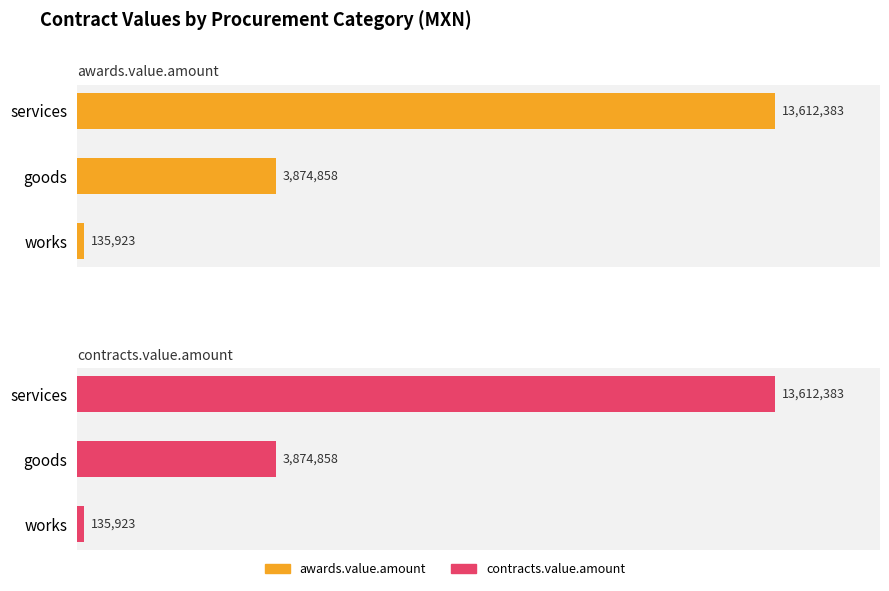

What is the difference between the maximum and minimum values in the awards.value.amount series?

13476460.1